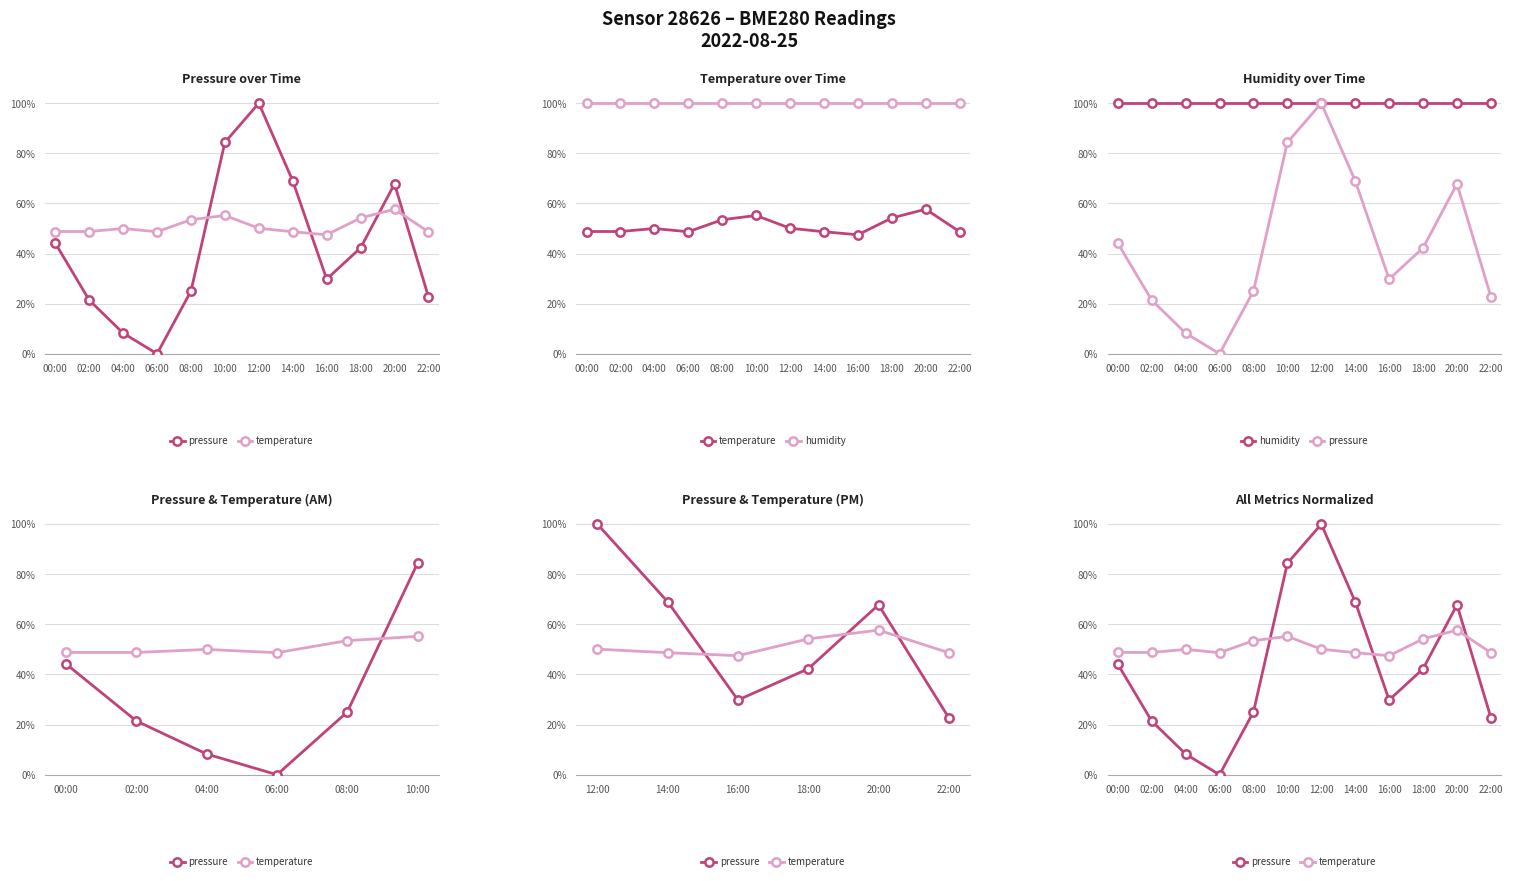

Which category has the lowest value across all series?

06:00